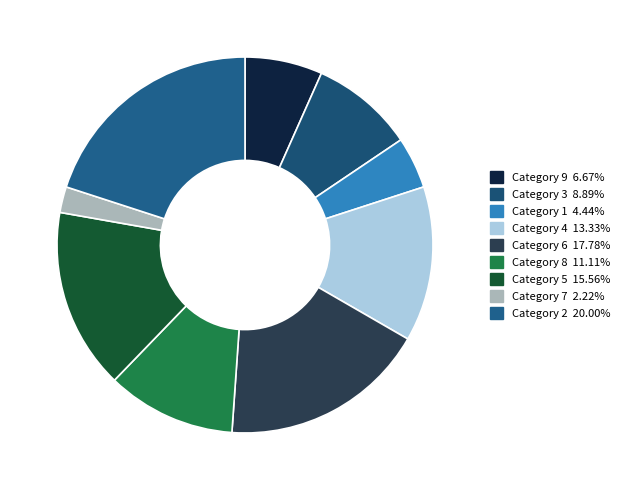

How many slices are in this pie chart?

9